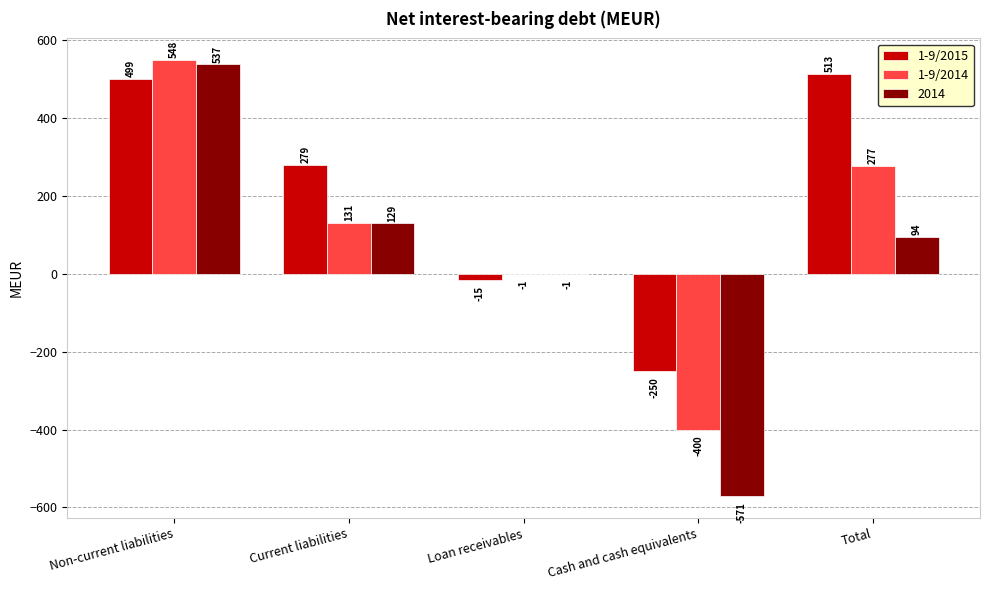

How many 1-9/2014 values are between -1 and 277?

3